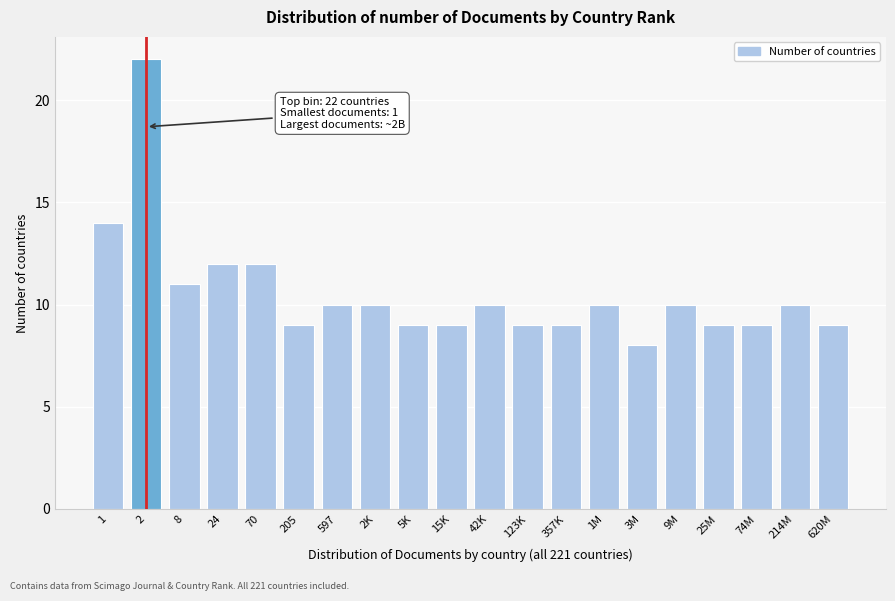

Reading left to right, list all the values displayed in this chart.

1=14	2=22	8=11	24=12	70=12	205=9	597=10	2K=10	5K=9	15K=9	42K=10	123K=9	357K=9	1M=10	3M=8	9M=10	25M=9	74M=9	214M=10	620M=9